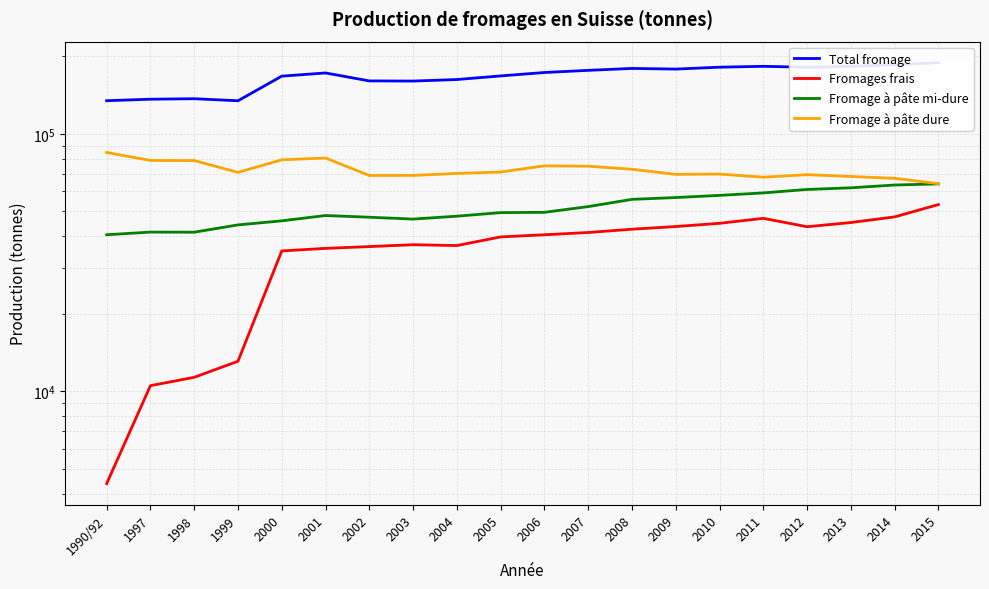

Is this an area chart (filled region under the line)?

No